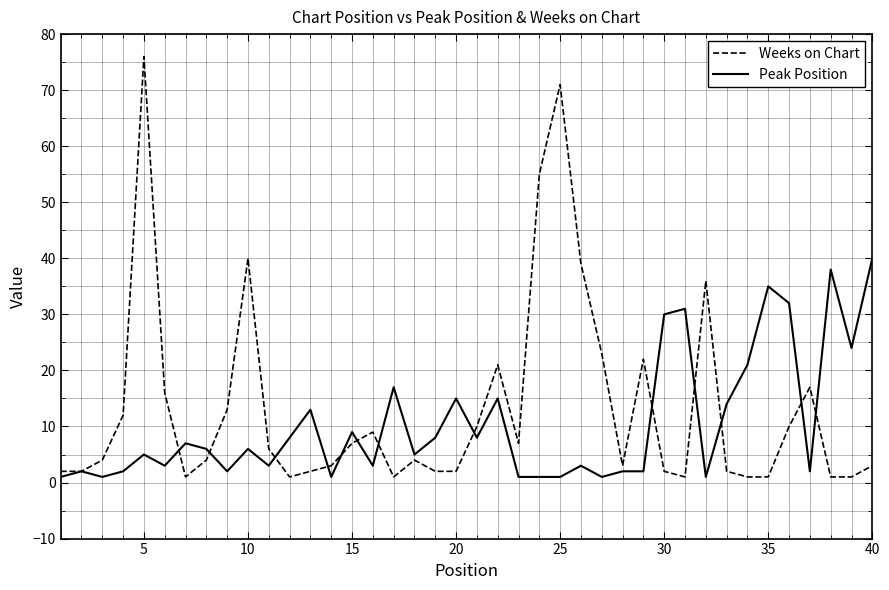

Which series has the widest spread of values?

Weeks on Chart